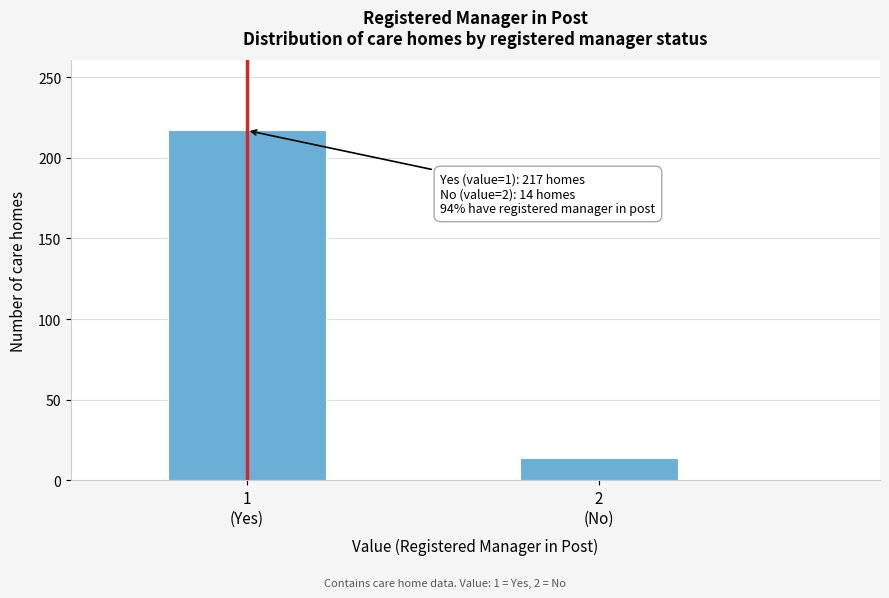

Reading right to left, list all the values displayed in this chart.

14	217